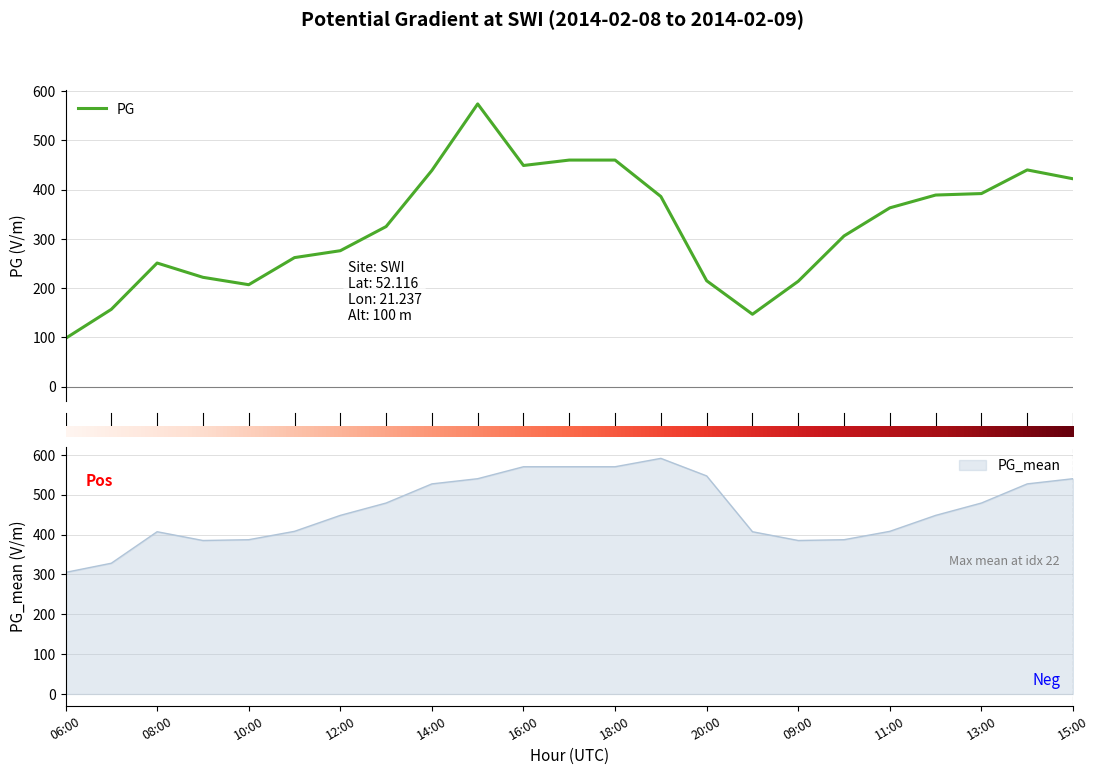

What position from the left is 14:00?

5